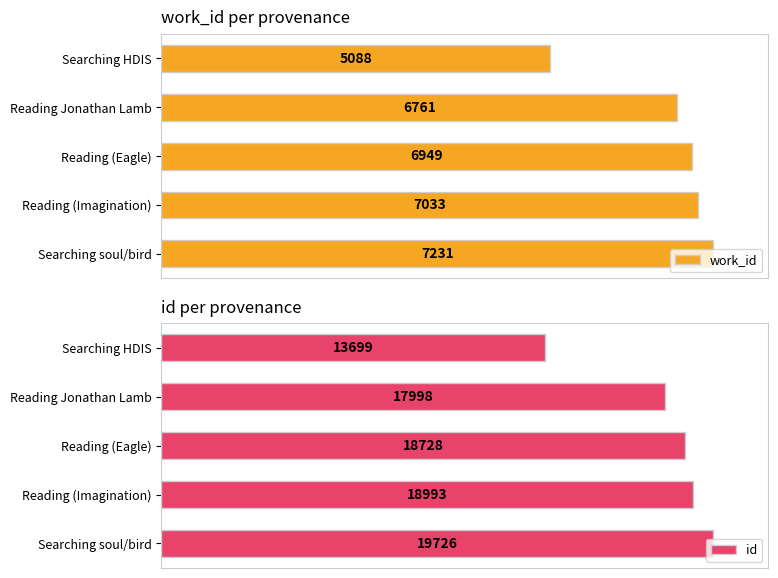

Which series has the largest total across all categories?

work_id